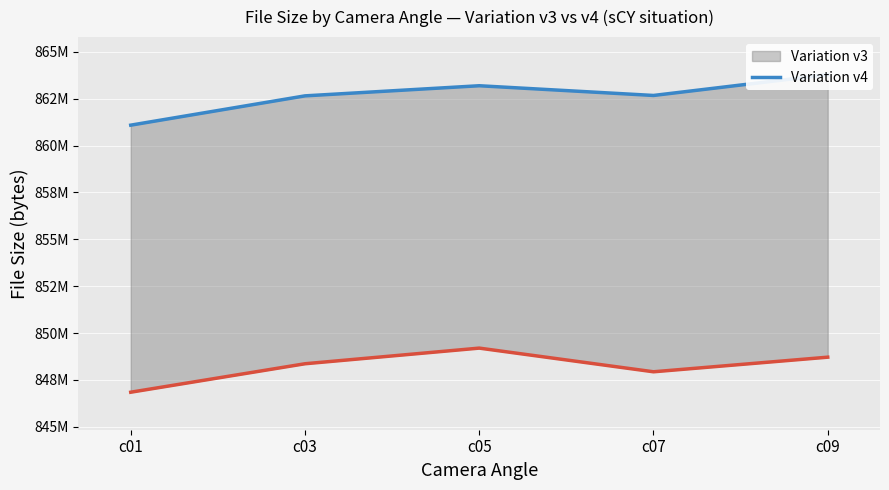

True or false: Variation v4 and Variation v3 cross at least once.

False